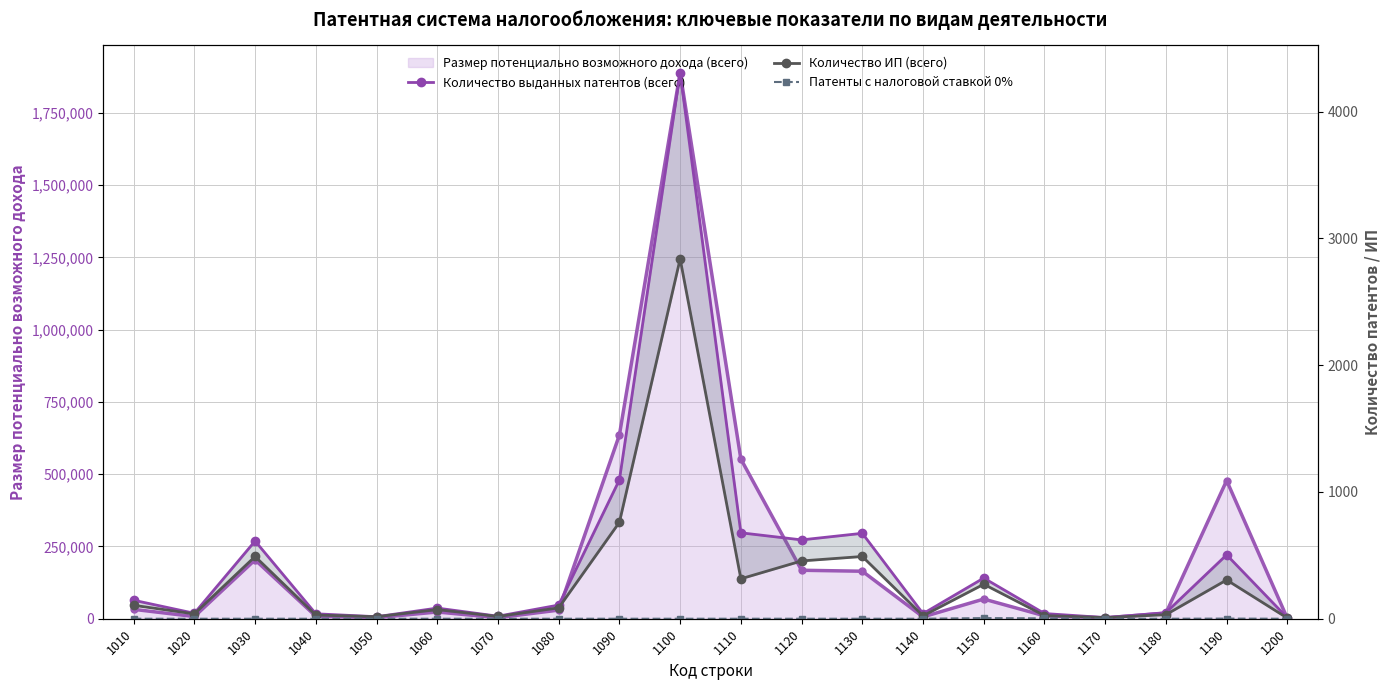

True or false: Количество выданных патентов (всего) and Количество ИП (всего) intersect in this chart.

False